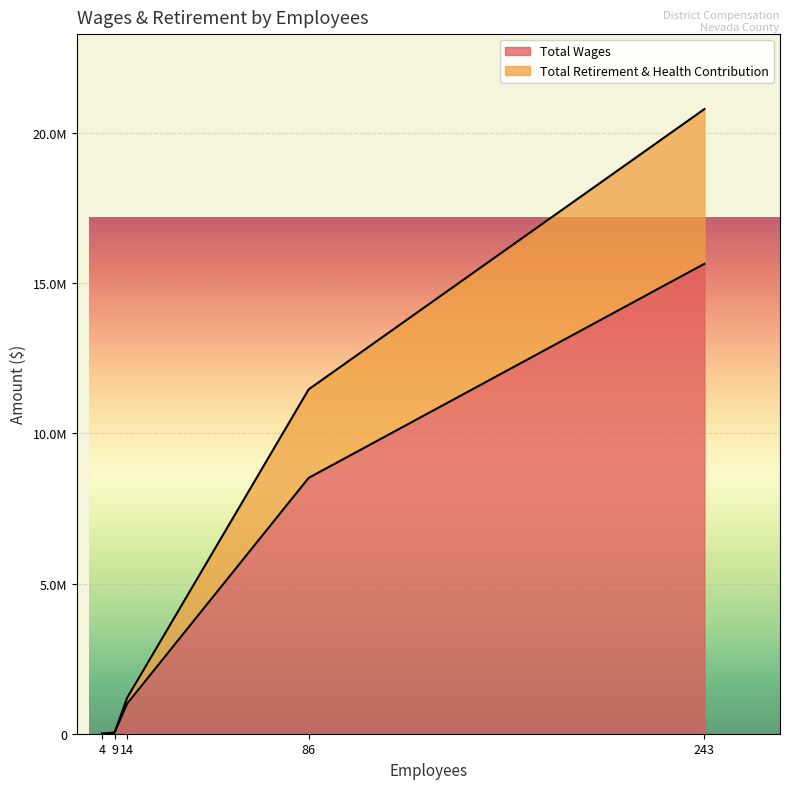

Reading right to left, list all the values displayed in this chart.

Total Wages: 4=0	9=35733	14=1002982	86=8519897	243=15647521
Total Retirement & Health Contribution: 4=0	9=0	14=195584	86=2947220	243=5153530